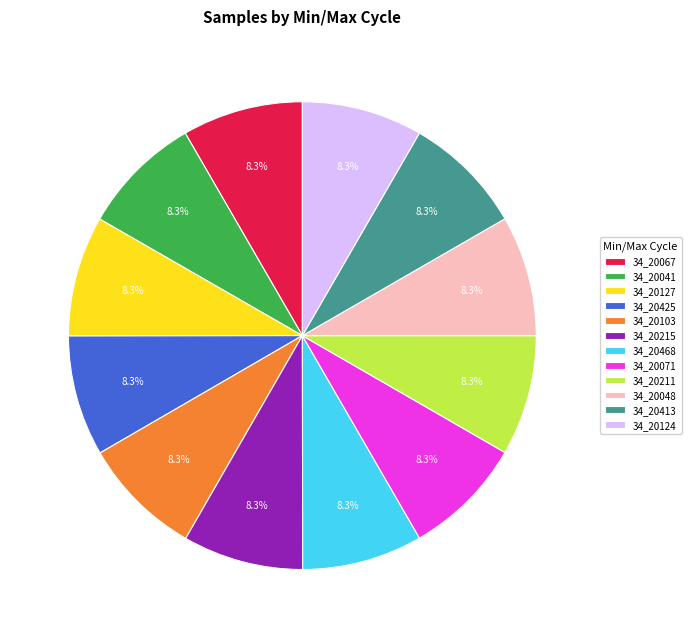

How much of the chart is everything except 34_20468?

91.7%